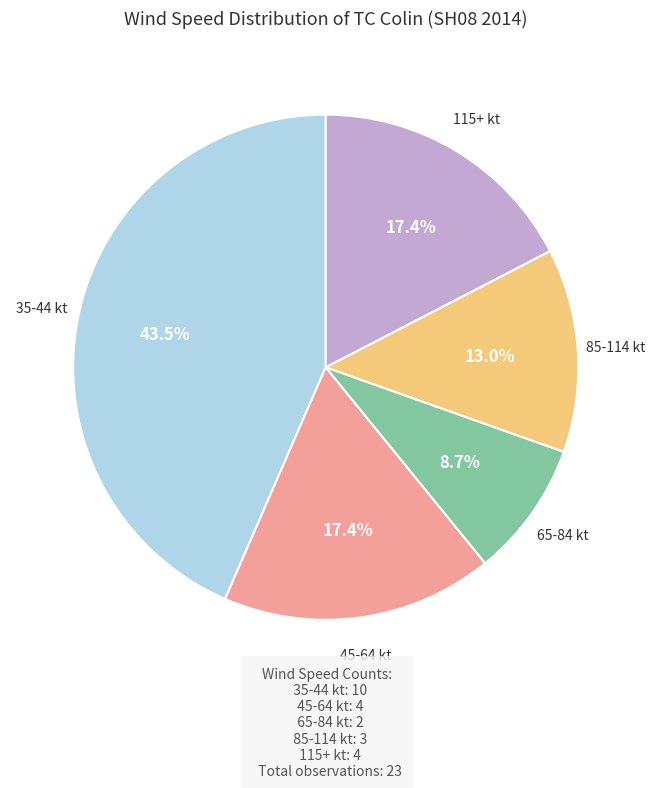

Is there any slice that represents more than half of the pie?

No